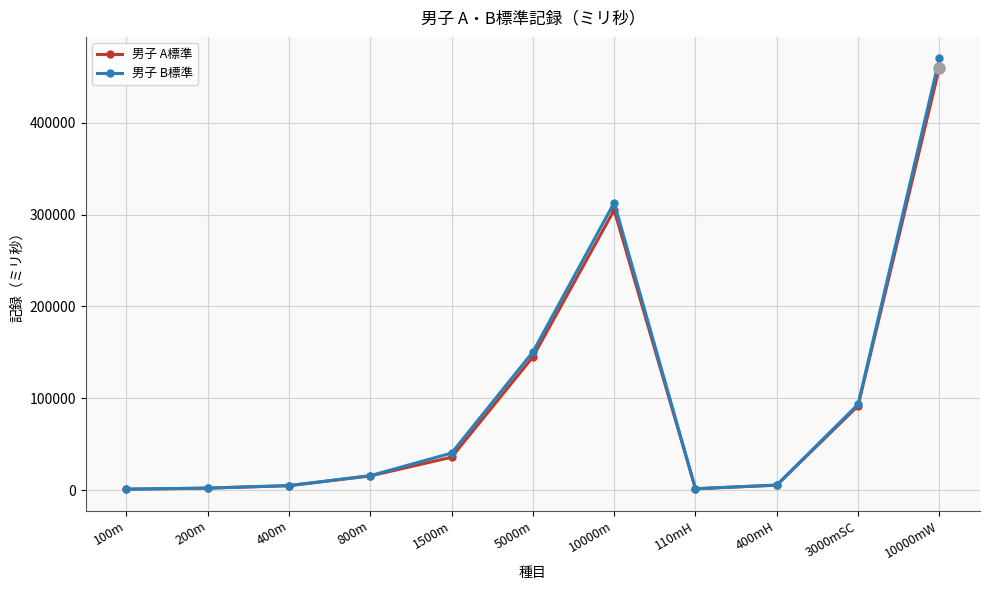

Which series has the widest spread of values?

男子 B標準